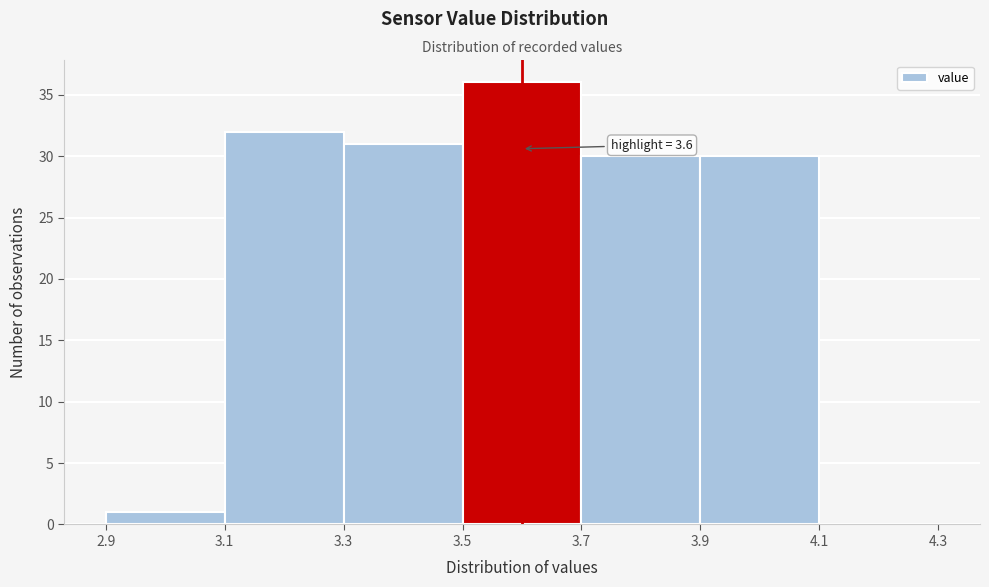

Which range on the x-axis has the tallest bar?

3.5 to 3.7